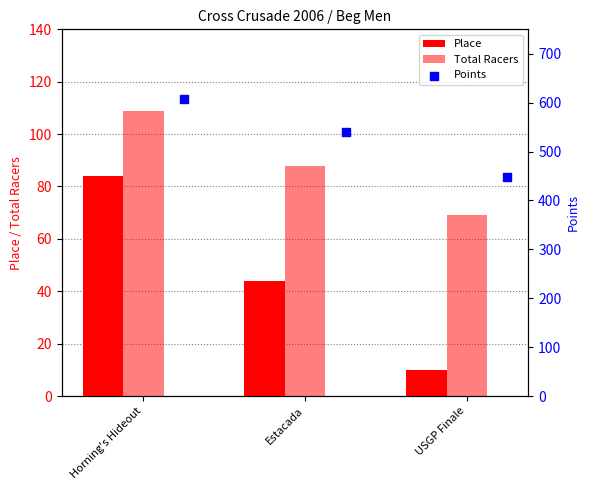

At how many categories does at least one series exceed 279?

3